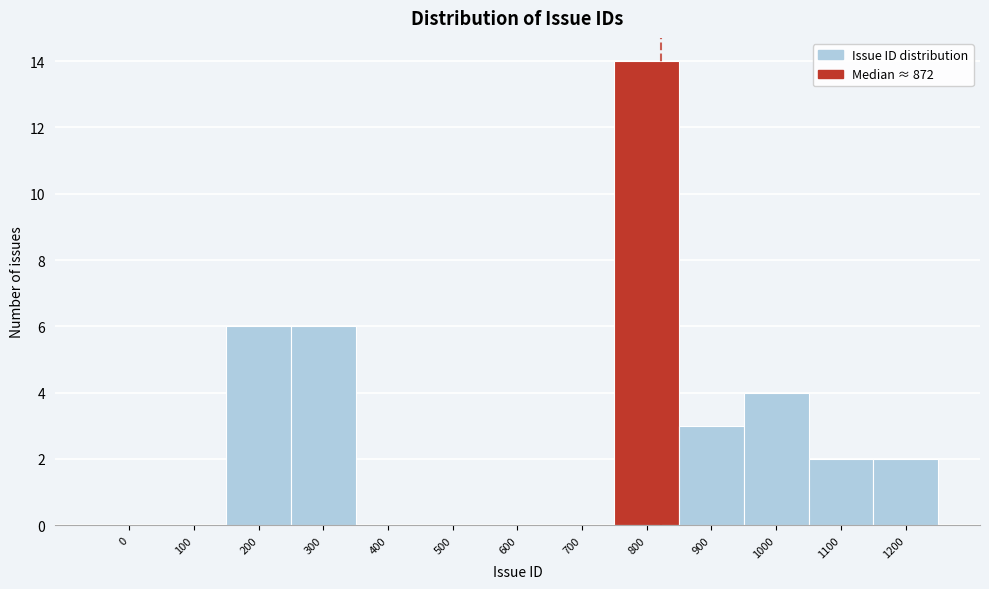

Reading left to right, what are all the values shown in this chart?

0=0	100=0	200=6	300=6	400=0	500=0	600=0	700=0	800=14	900=3	1000=4	1100=2	1200=2